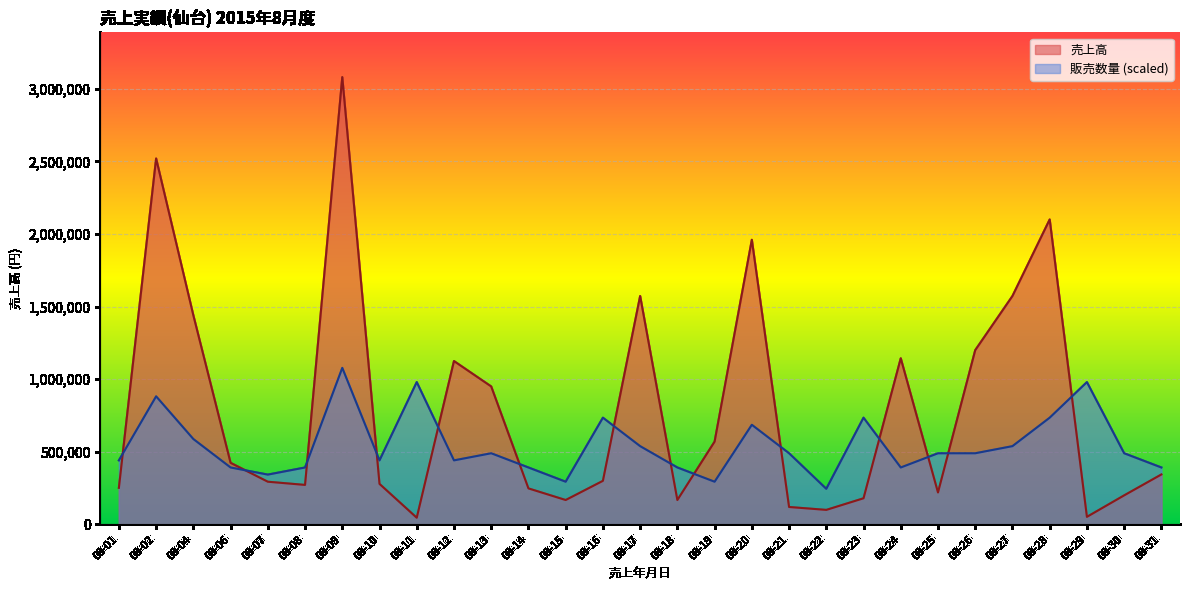

Reading left to right, what are all the values shown in this chart?

売上高: 08-01=252000	08-02=2520000	08-04=1440000	08-06=424000	08-07=294000	08-08=272000	08-09=3080000	08-10=279000	08-11=46000	08-12=1125000	08-13=950000	08-14=248000	08-15=168000	08-16=300000	08-17=1573000	08-18=168000	08-19=570000	08-20=1960000	08-21=120000	08-22=100000	08-23=180000	08-24=1144000	08-25=220000	08-26=1200000	08-27=1573000	08-28=2100000	08-29=52000	08-30=200000	08-31=344000
販売数量: 08-01=441000	08-02=882000	08-04=588000	08-06=392000	08-07=343000	08-08=392000	08-09=1078000	08-10=441000	08-11=980000	08-12=441000	08-13=490000	08-14=392000	08-15=294000	08-16=735000	08-17=539000	08-18=392000	08-19=294000	08-20=686000	08-21=490000	08-22=245000	08-23=735000	08-24=392000	08-25=490000	08-26=490000	08-27=539000	08-28=735000	08-29=980000	08-30=490000	08-31=392000